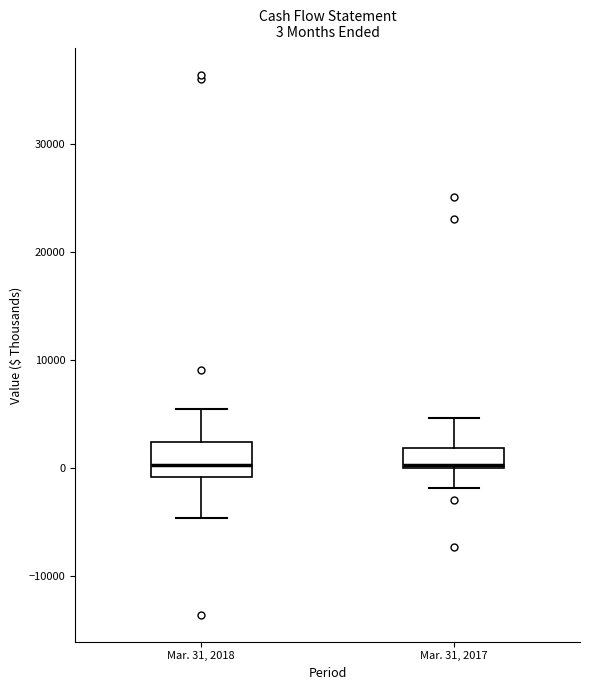

Comparing the boxes themselves (not the whiskers), which one is the tallest?

Mar. 31, 2018